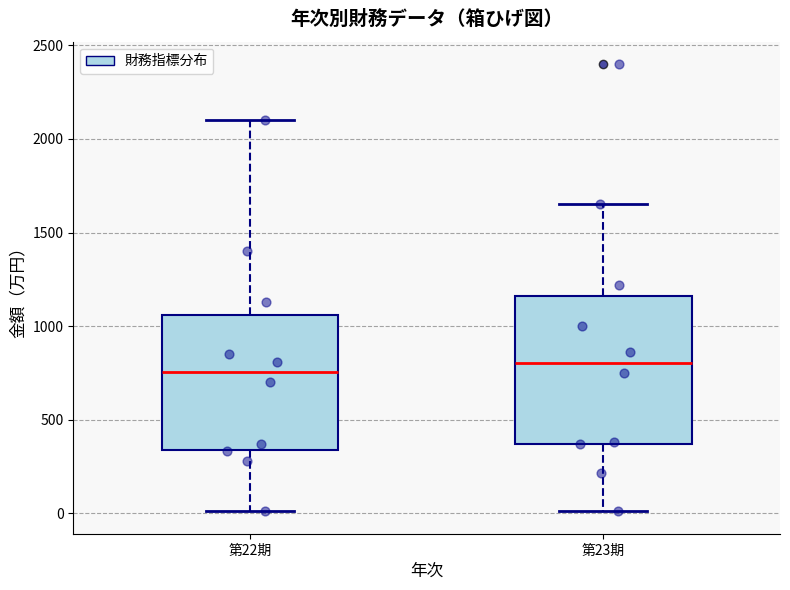

Which box's median line is the highest?

第23期